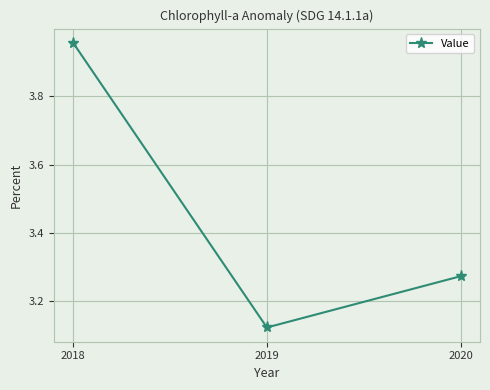

Which category has the highest value across all series?

2018